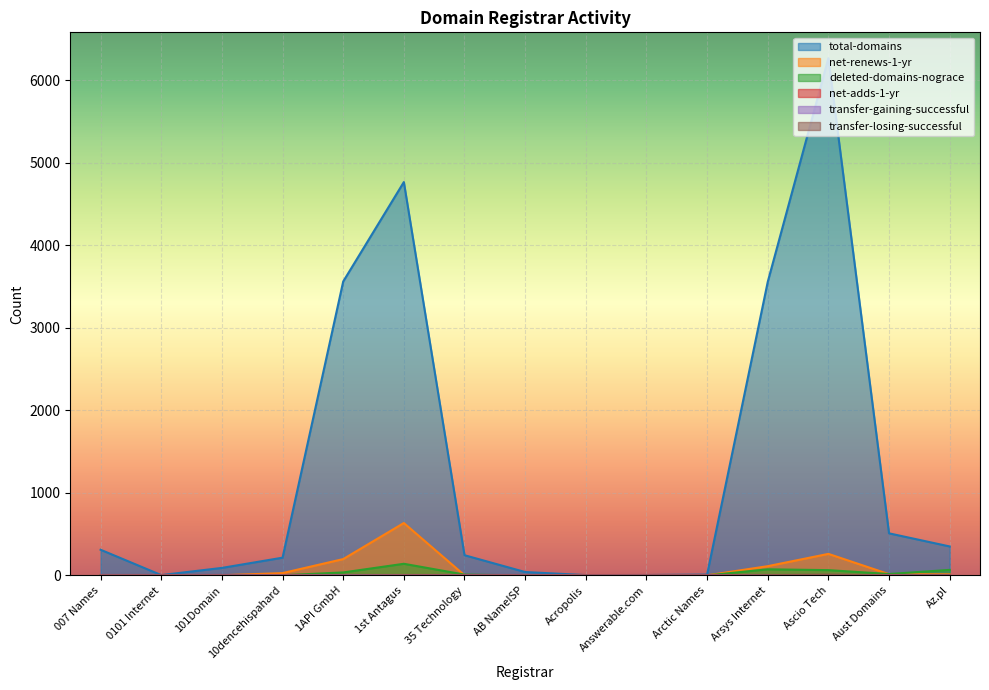

The value of total-domains at 10dencehispahard is 215. True or false?

True